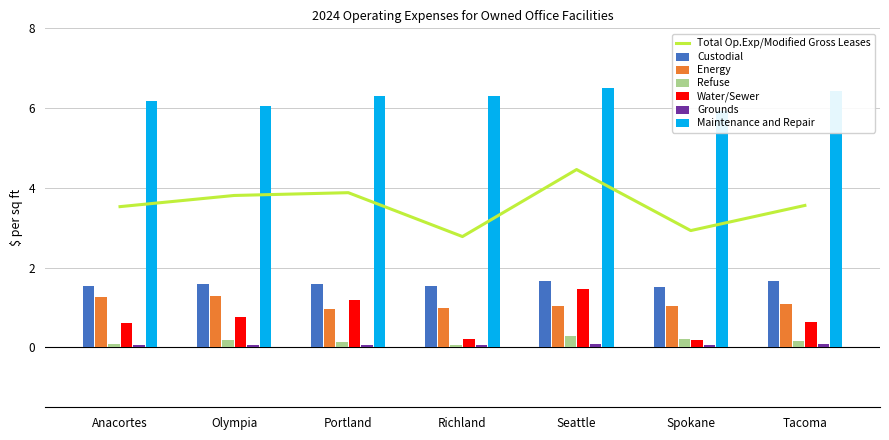

What is the difference between the maximum and minimum values in the Custodial series?

0.1